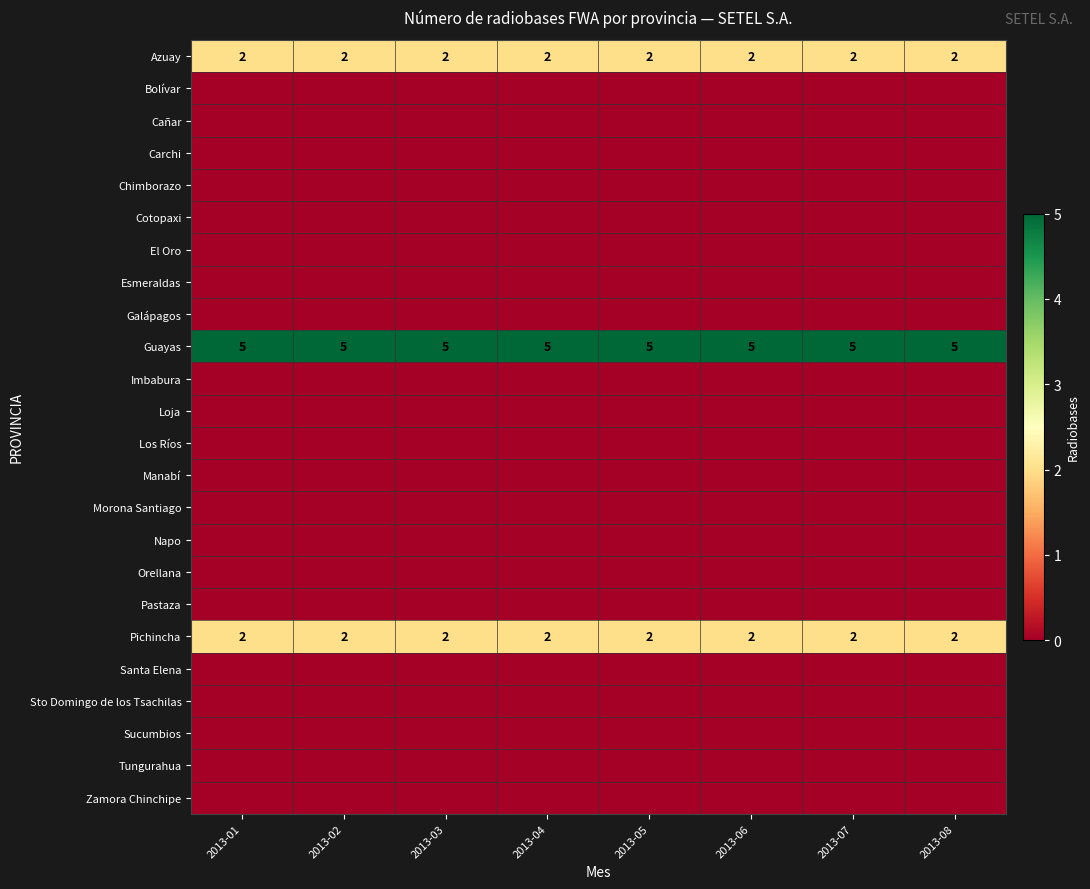

Is it true that Pichincha equals 1 at 2013-06?

False